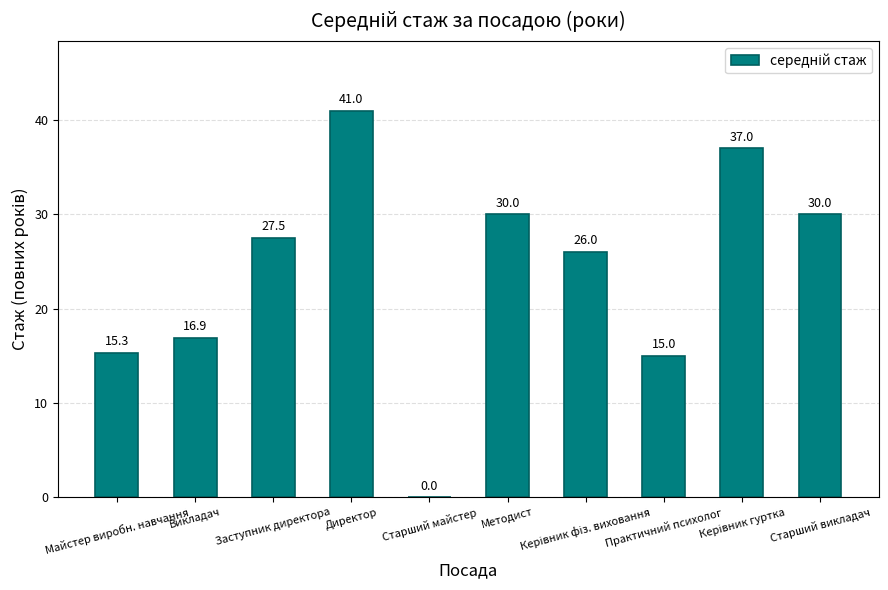

At which label does the data first exceed 27?

Заступник директора